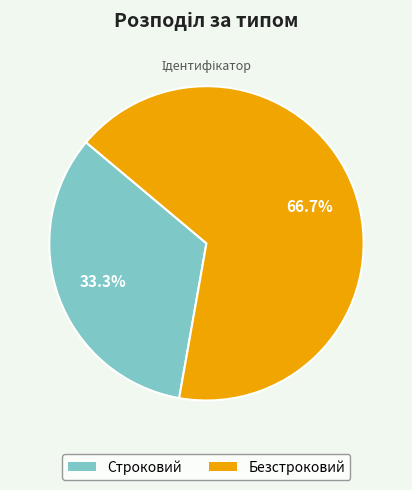

Is it true that Безстроковий is 67% of the pie?

True